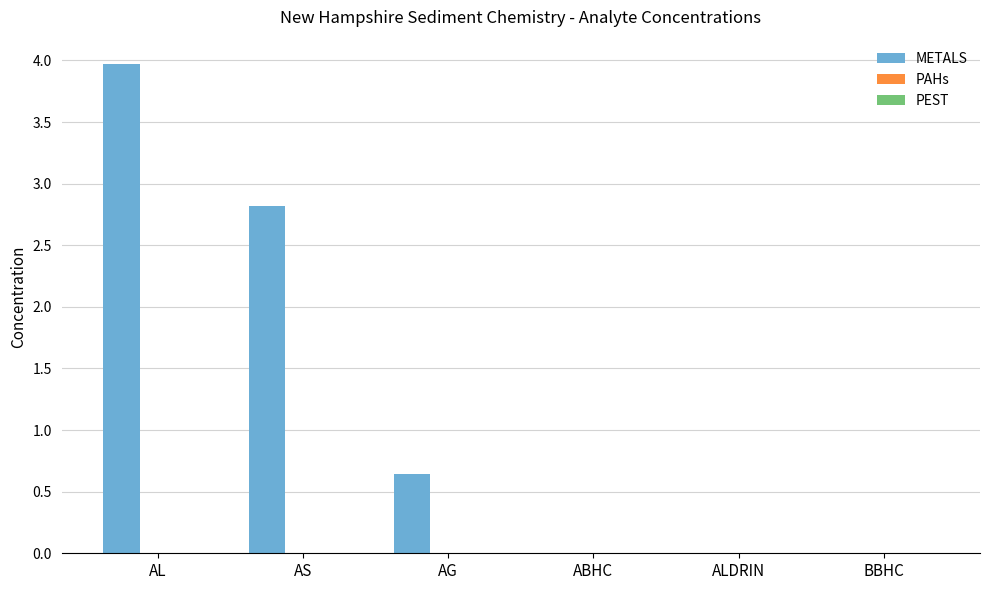

The chart shows a value of 0.4 at AG. True or false?

False